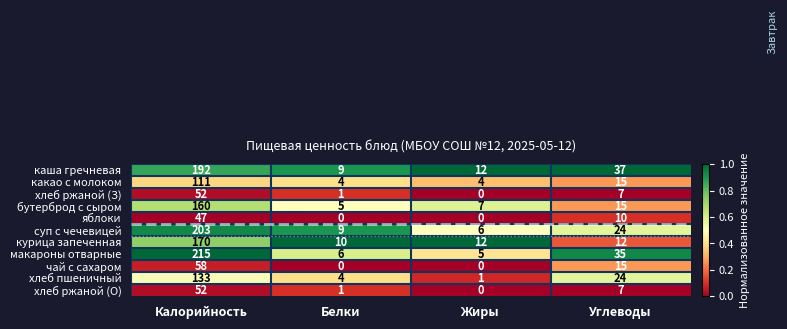

What is the greatest value displayed?

215